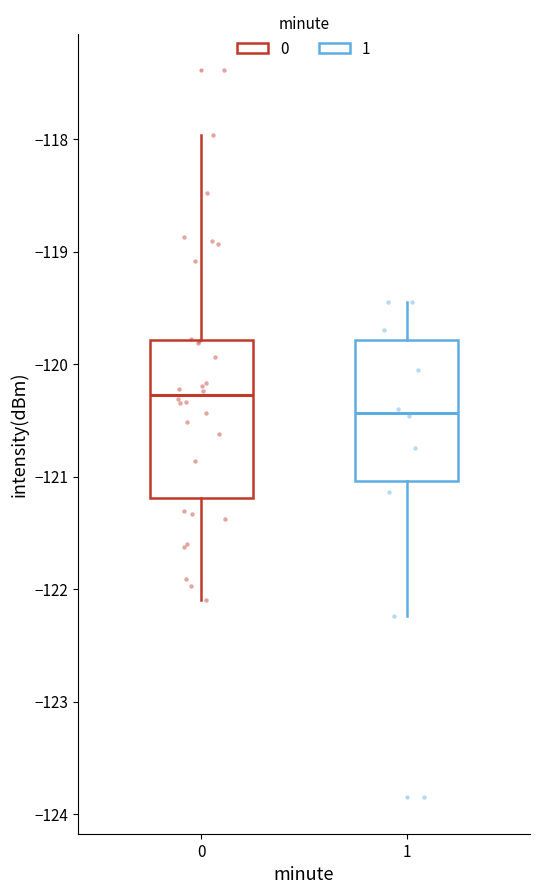

Where does the upper whisker of the box at x = 1 end on the y-axis? The values are not printed on the chart, so give them approximately, as read against the axis.

-119.4